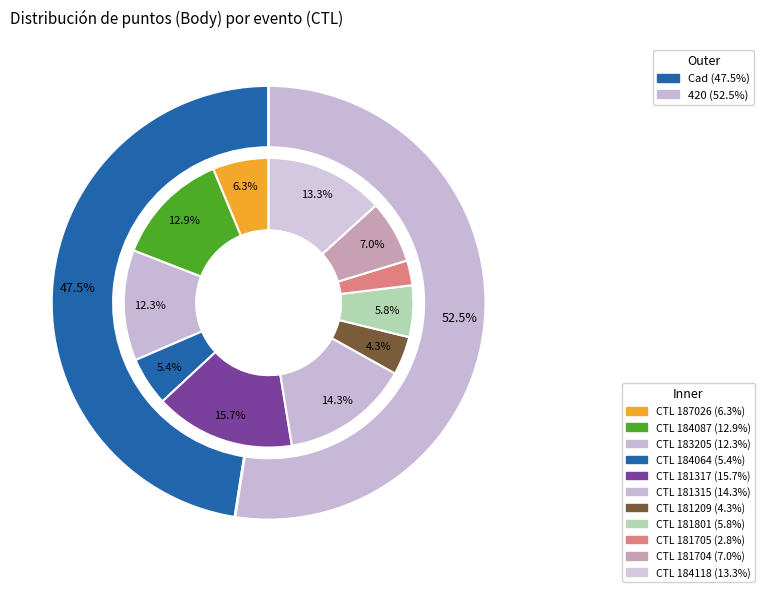

To the nearest percent, what portion does 181317 represent?

16%